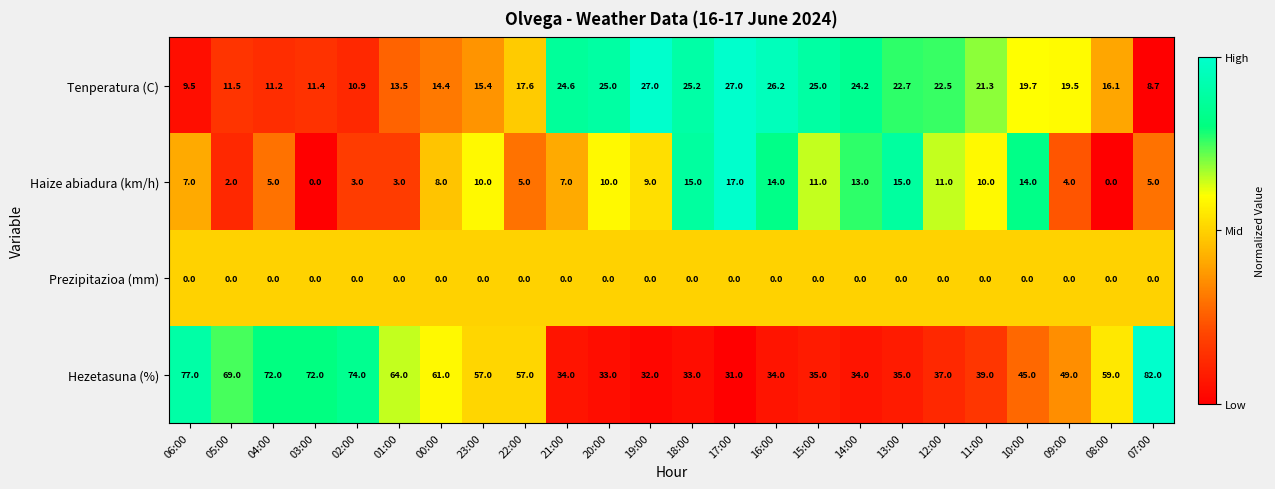

What is the difference between the maximum and minimum values in the Tenperatura (C) series?

18.3